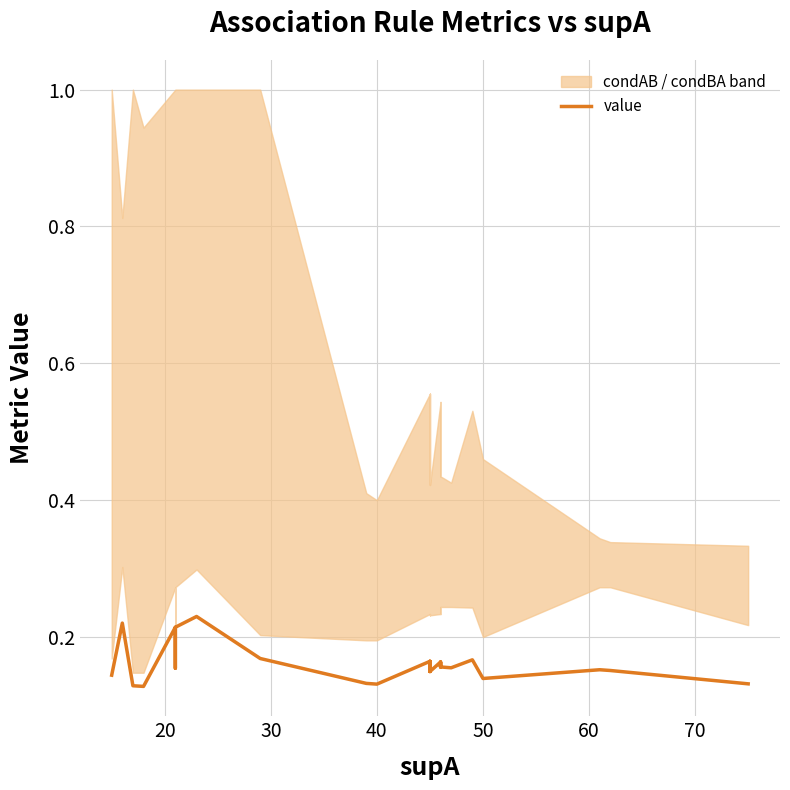

True or false: the data has more than 0 interior local peaks.

True